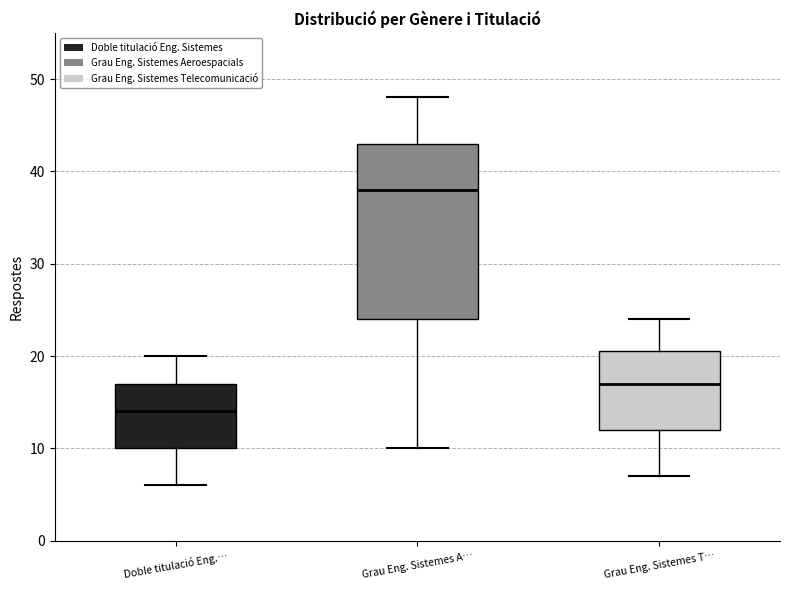

Reading left to right, read every box against the y-axis: the position of its median line, the range the box covers, and the ends of its whiskers. The values are not printed on the chart, so give them approximately, as read against the axis.

Doble titulació Eng.…: median 14, box 10 to 17, whiskers 6 to 20
Grau Eng. Sistemes A…: median 38, box 24 to 43, whiskers 10 to 48
Grau Eng. Sistemes T…: median 17, box 12 to 21, whiskers 7 to 24